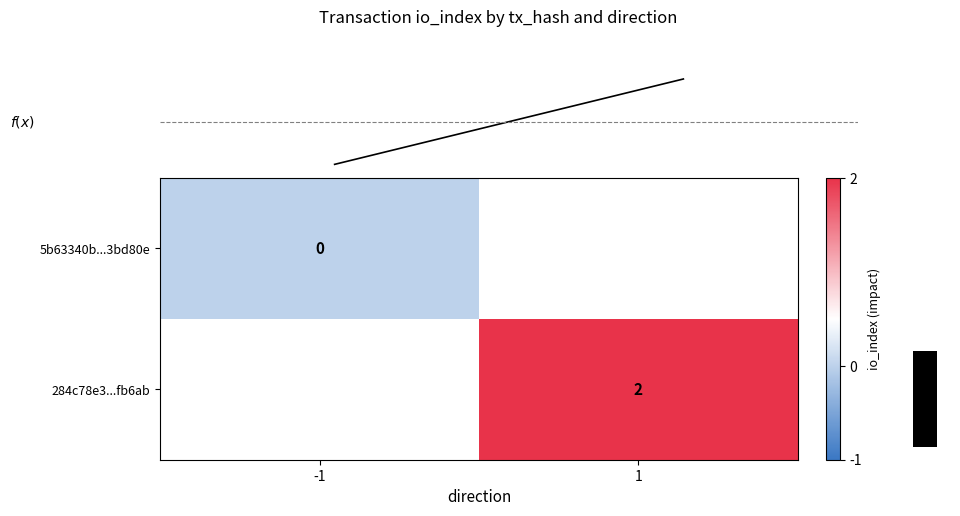

Rank the series by their maximum value, from highest to lowest.

f(x), row_0, row_1